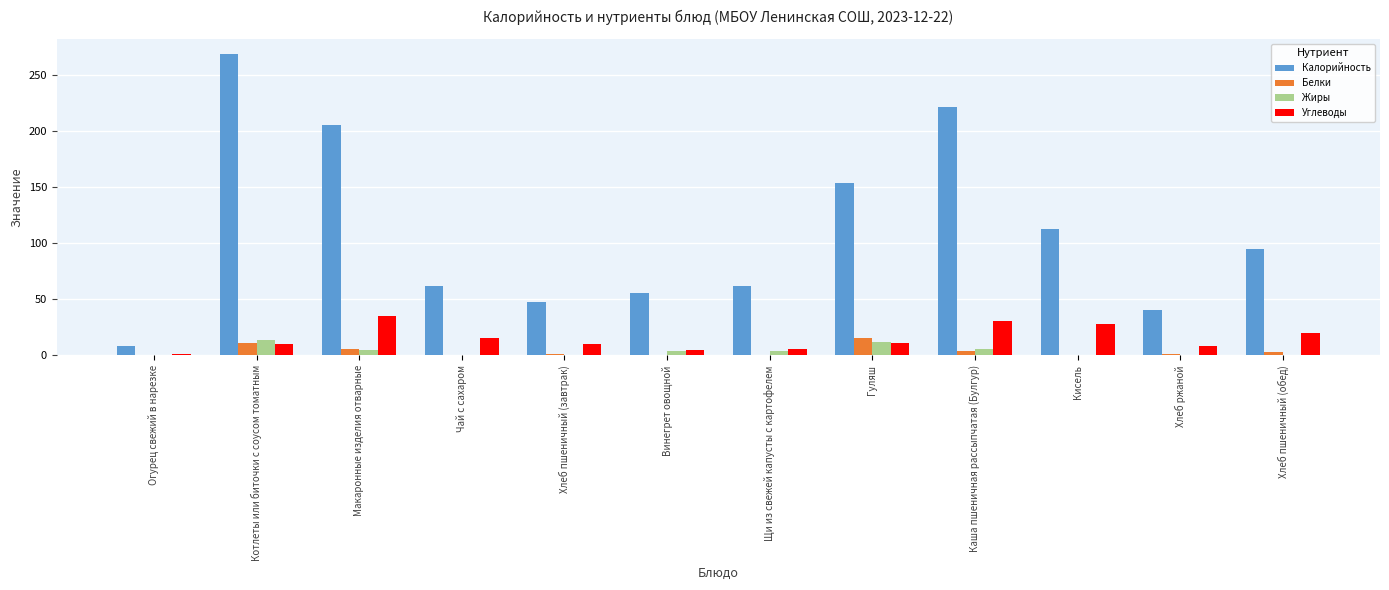

How many distinct data groups are displayed?

4